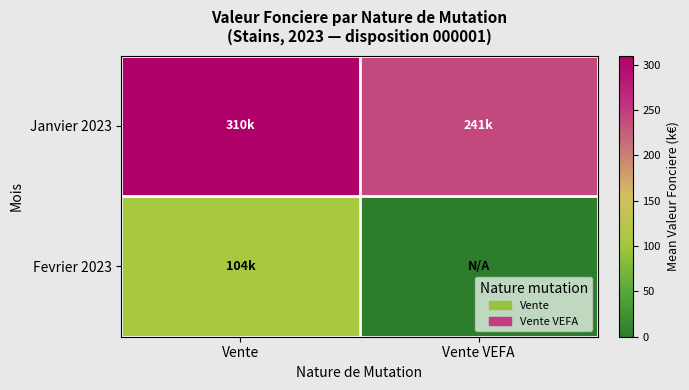

At which category is the sum across all series the highest?

Vente